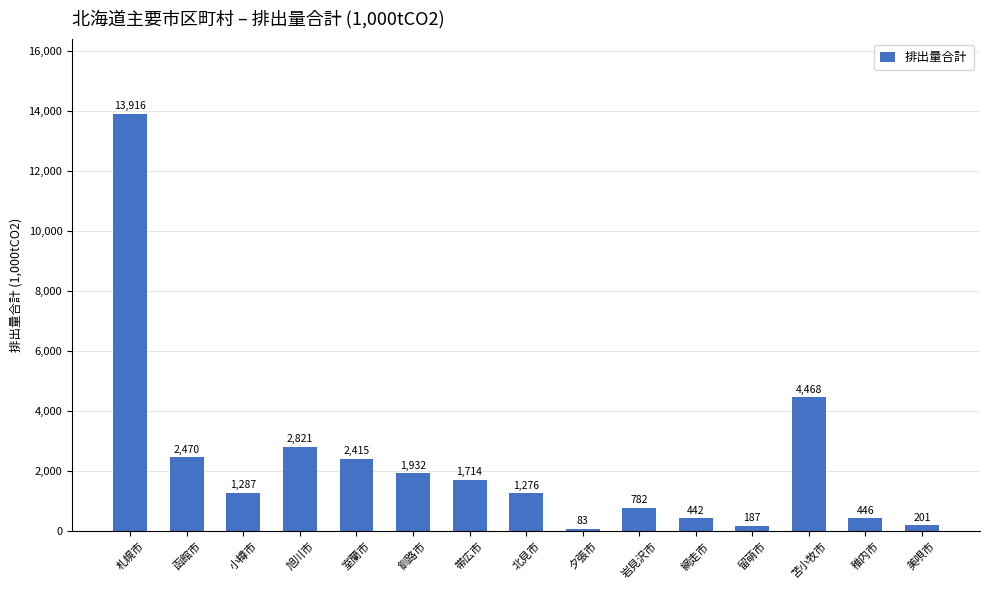

What is the label of the 8th bar from the left?

北見市